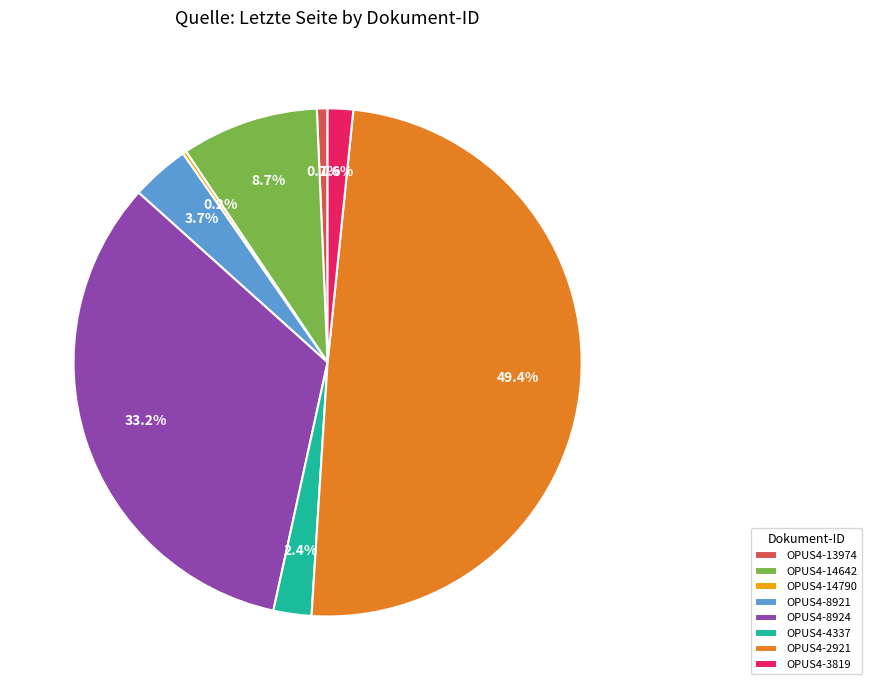

Between OPUS4-4337 and OPUS4-13974, which is larger?

OPUS4-4337